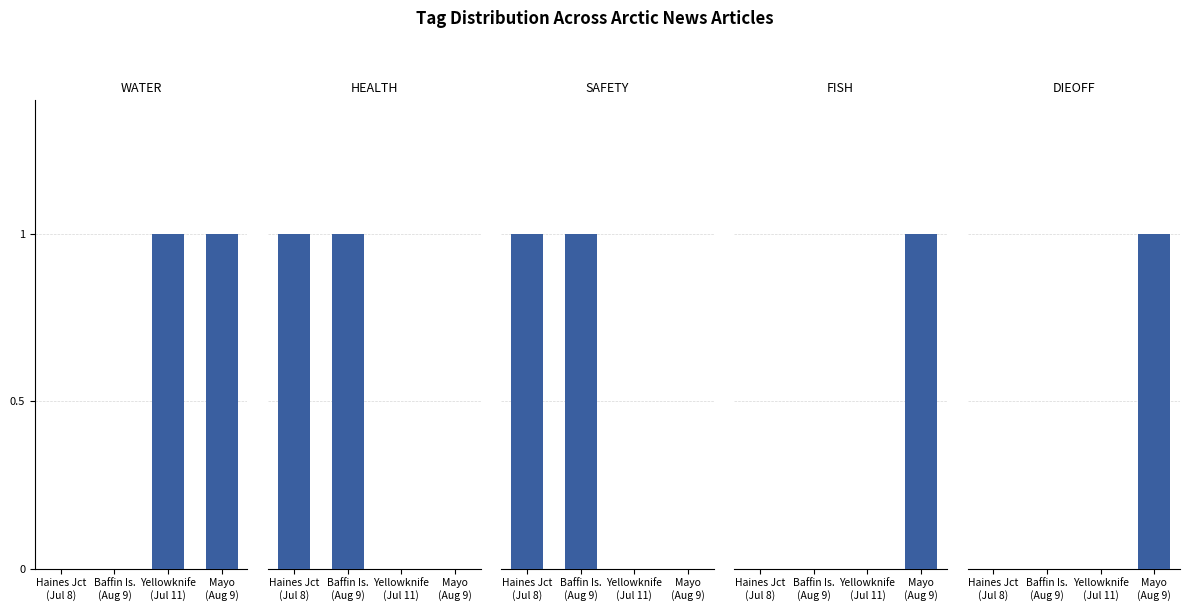

What is the difference between the maximum and minimum values in the DIEOFF series?

1